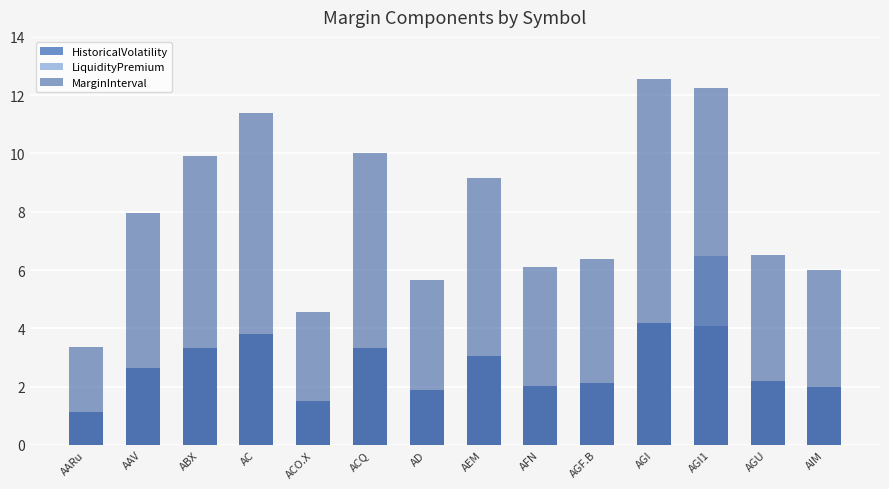

What are all the series names shown in the legend?

HistoricalVolatility, LiquidityPremium, MarginInterval